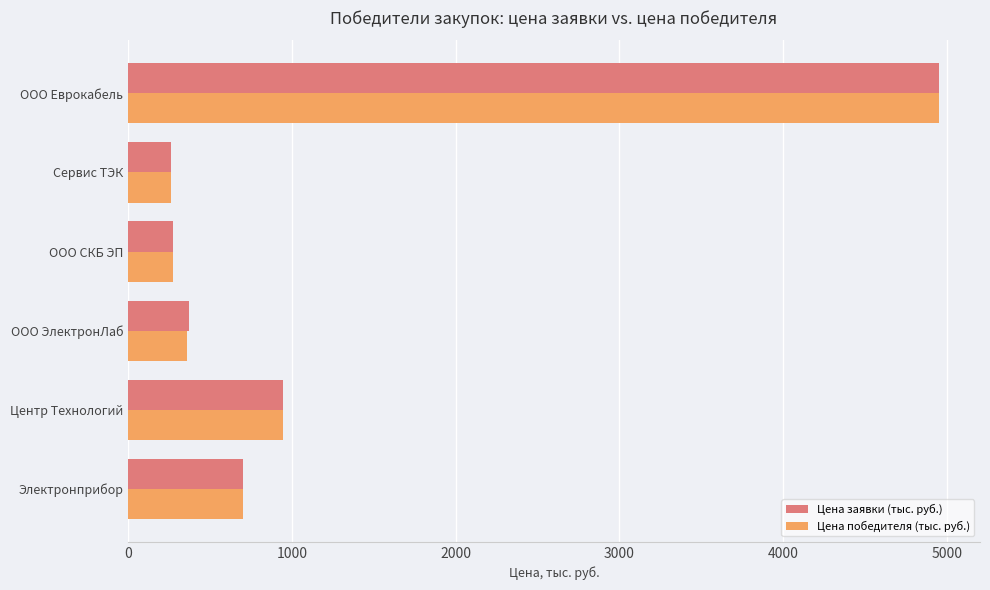

What is the sum of all Цена победителя (тыс. руб.) values?

7498.2